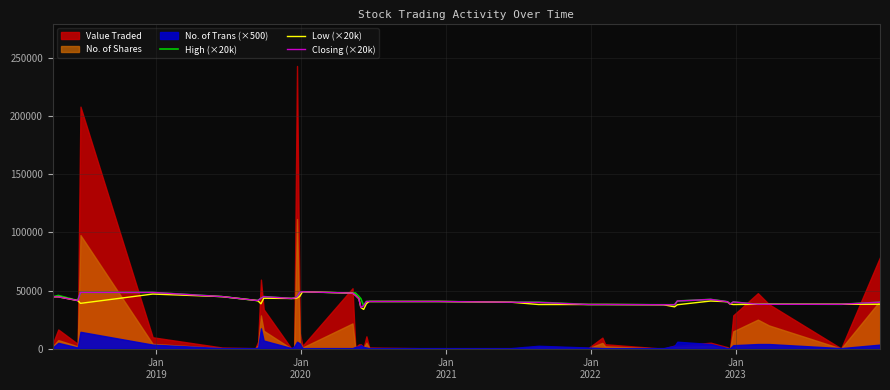

What is the lowest value of the High (×20k) series?

37000.0